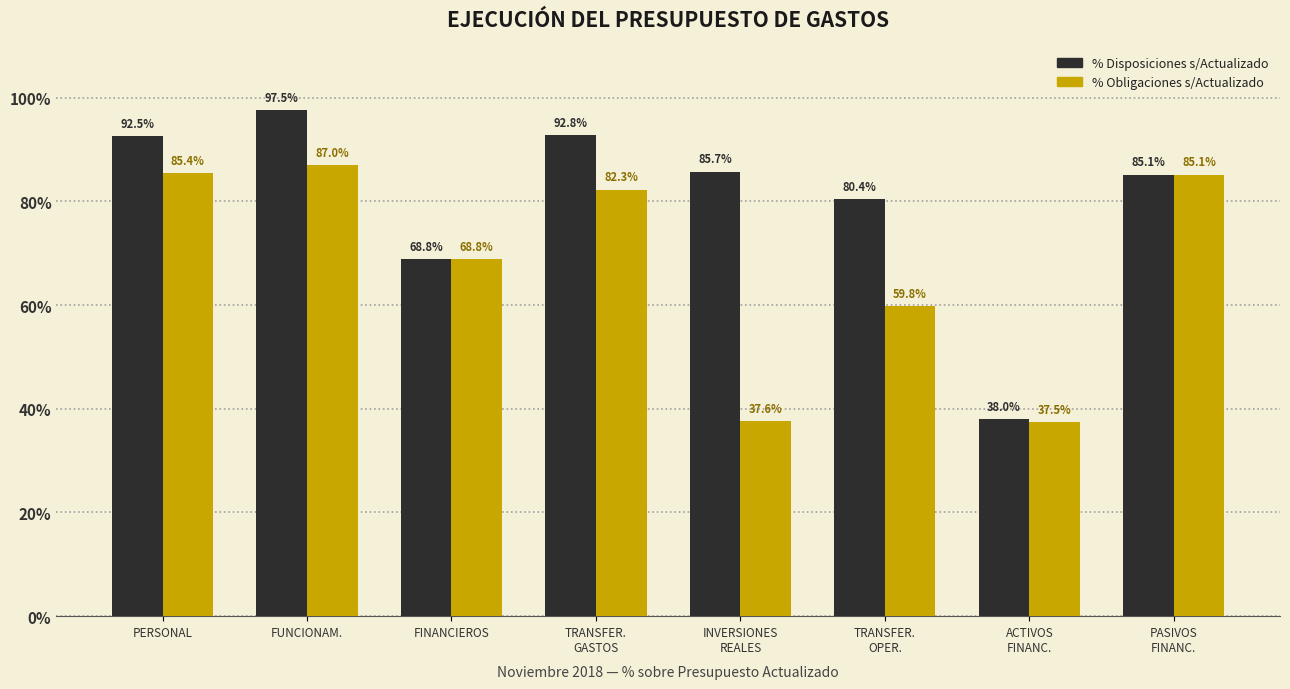

Reading left to right, transcribe all the data shown in this chart.

% Disposiciones s/Actualizado: 92.5	97.5	68.8	92.8	85.7	80.4	38.0	85.1
% Obligaciones s/Actualizado: 85.4	87.0	68.8	82.3	37.6	59.8	37.5	85.1